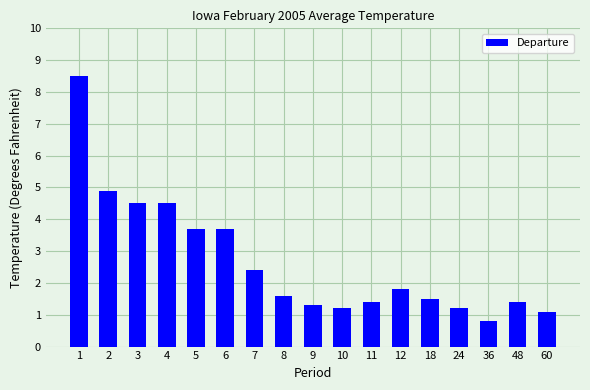

What is the value of the 9th bar from the left?

1.3